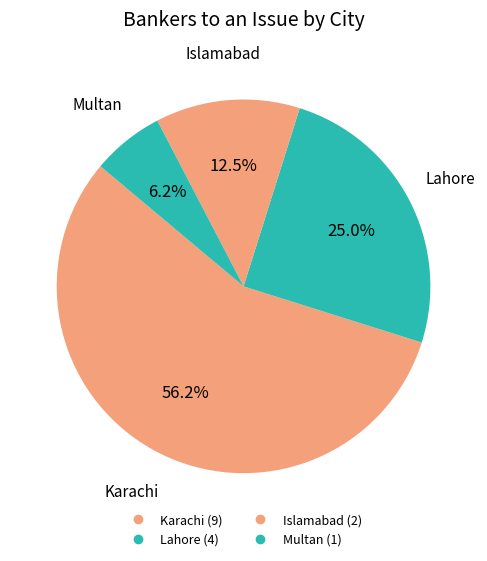

To the nearest percent, what portion does Multan represent?

6%